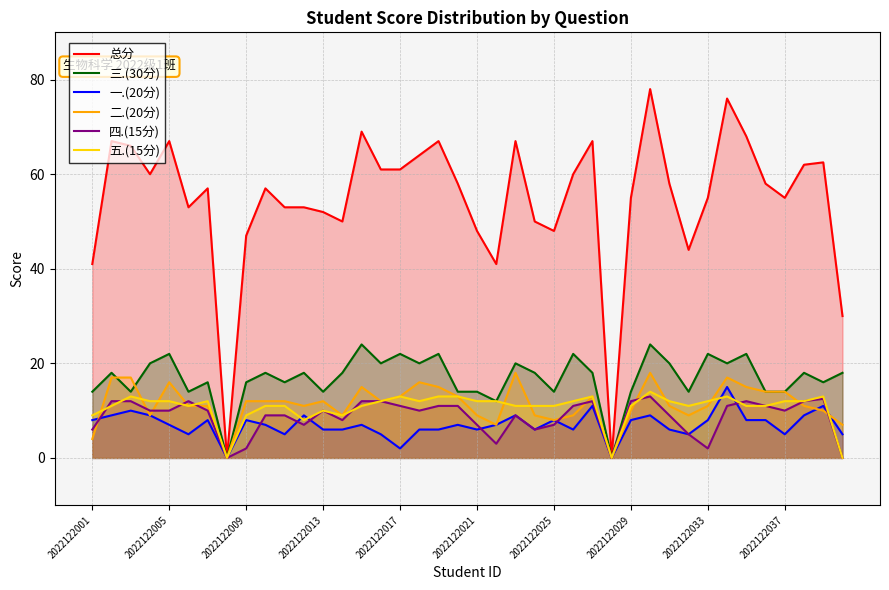

What is the maximum value shown in the chart?

78.0